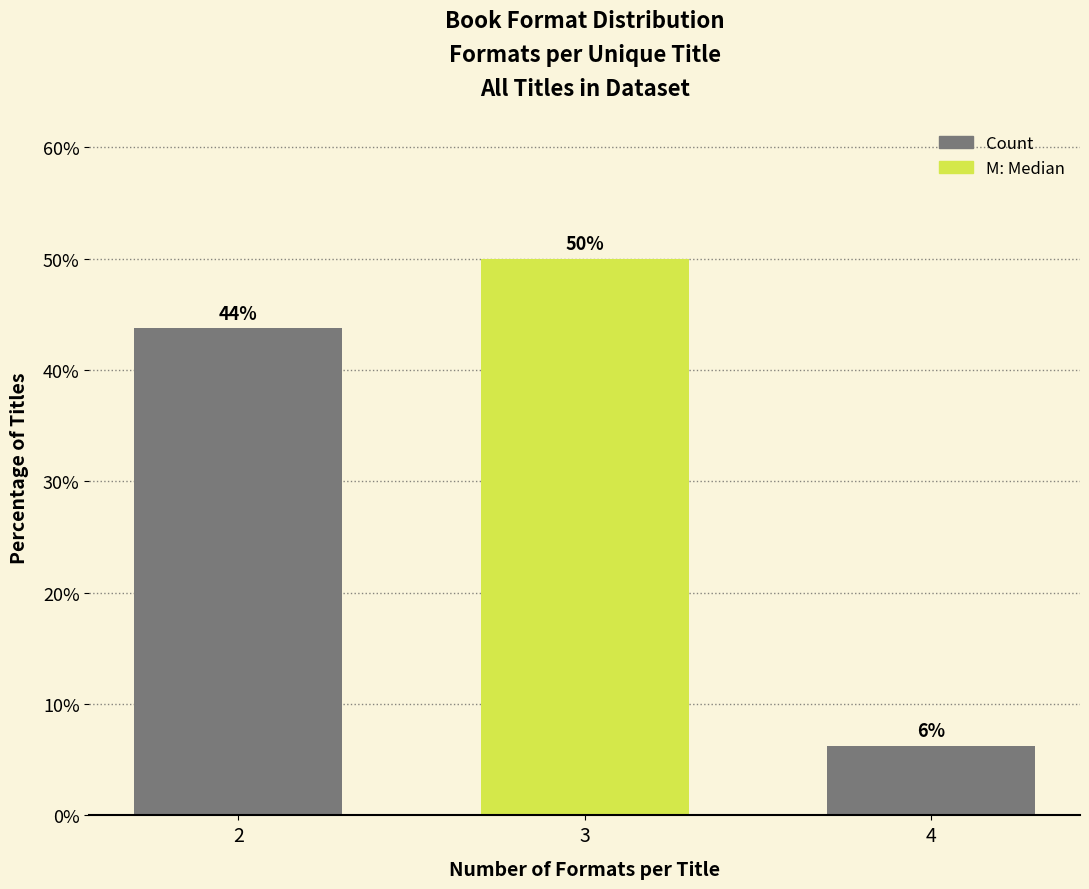

How many bars are there in total?

3